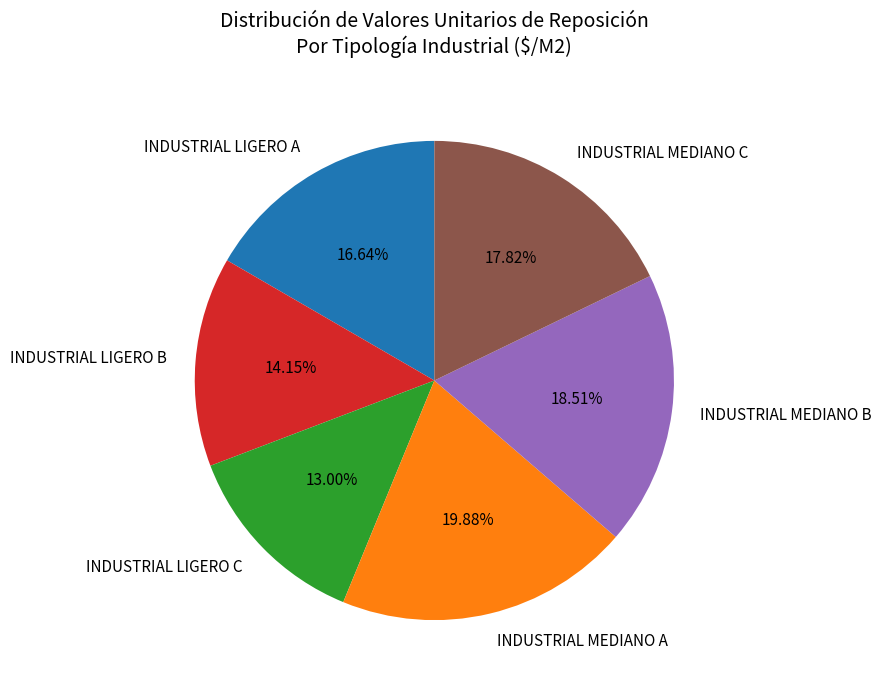

Count the number of slices in the pie.

6